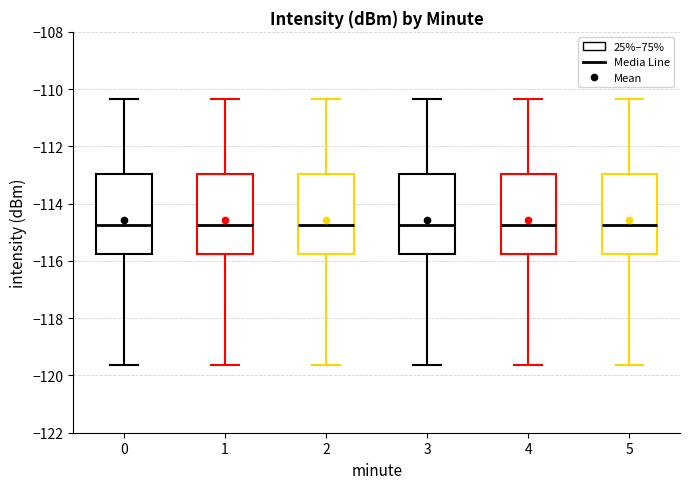

Reading left to right, transcribe this box plot: for each box, give where its median line is, the range the box spans, and where its two whiskers end, as read against the y-axis. The values are not printed on the chart, so give them approximately, as read against the axis.

0: median -114.8, box -115.8 to -113.0, whiskers -119.6 to -110.4
1: median -114.8, box -115.8 to -113.0, whiskers -119.6 to -110.4
2: median -114.8, box -115.8 to -113.0, whiskers -119.6 to -110.4
3: median -114.8, box -115.8 to -113.0, whiskers -119.6 to -110.4
4: median -114.8, box -115.8 to -113.0, whiskers -119.6 to -110.4
5: median -114.8, box -115.8 to -113.0, whiskers -119.6 to -110.4